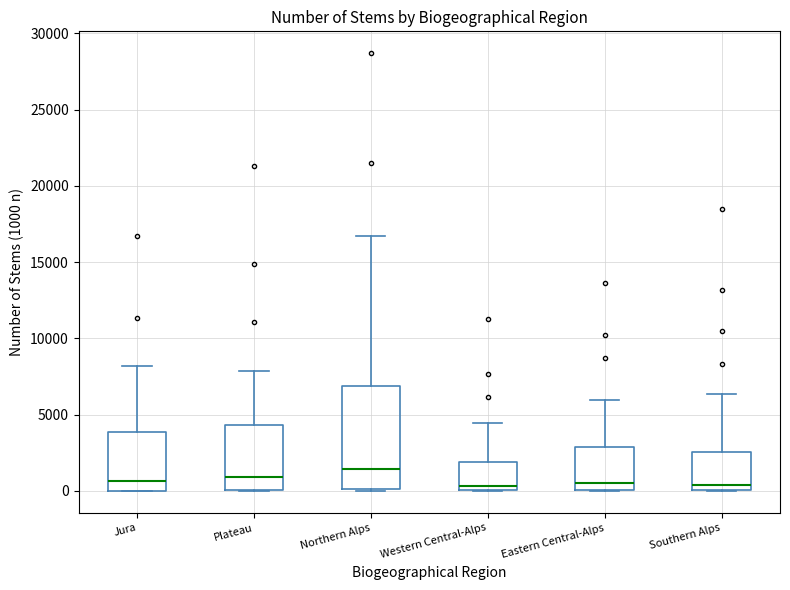

Which box's median line is the highest?

Northern Alps